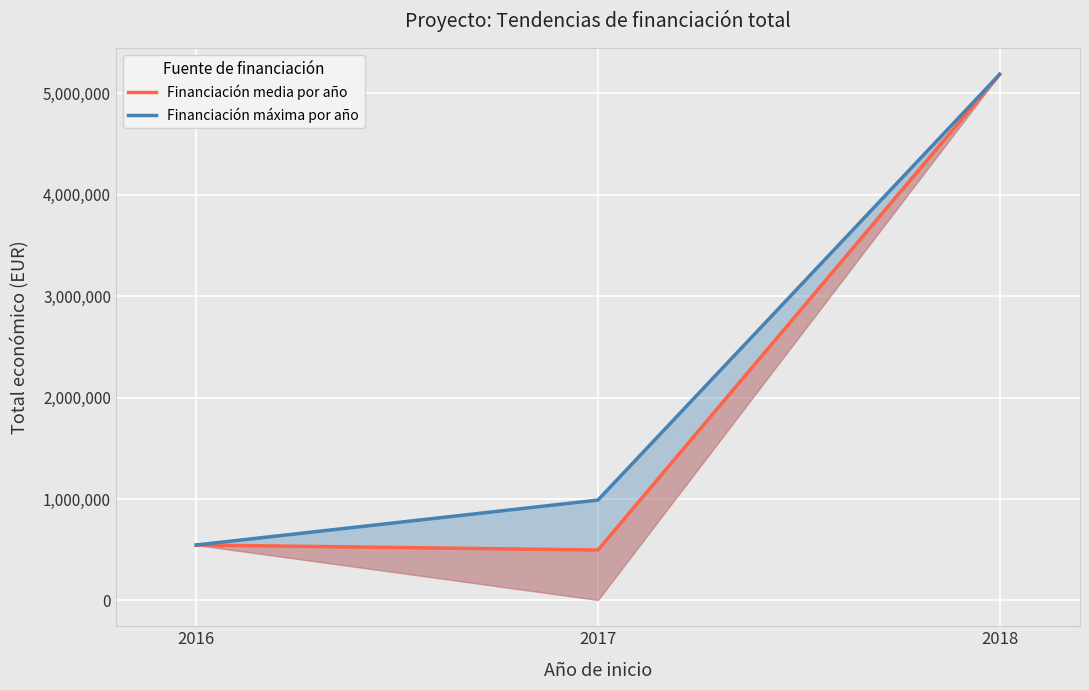

List the series in order of their overall mean, highest first.

Financiación máxima por año, Financiación media por año